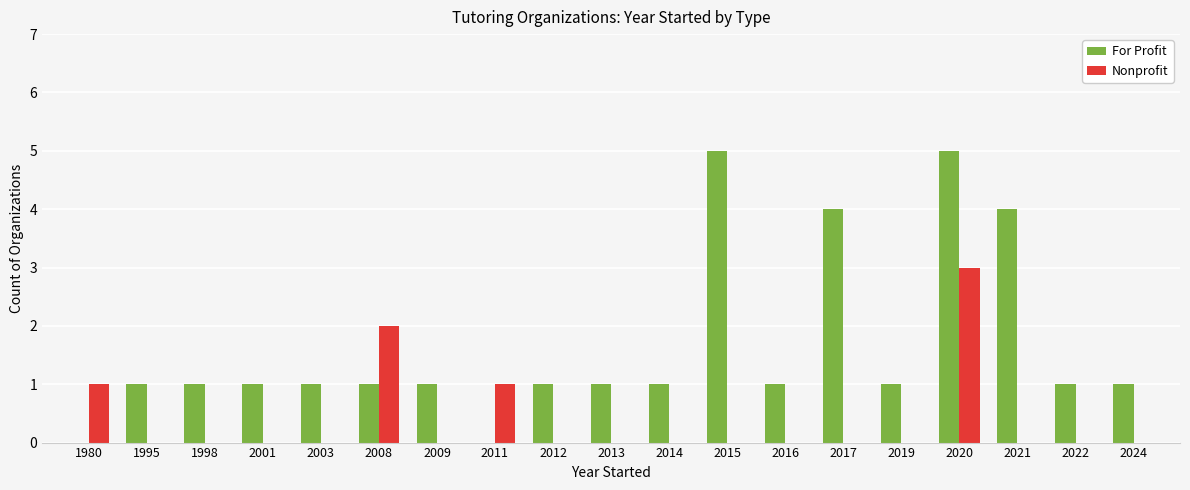

How many groups of bars are there?

19